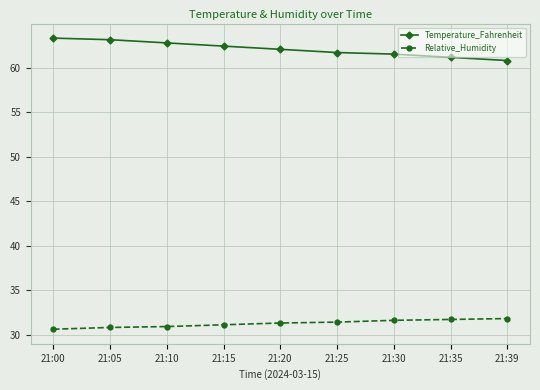

Does the chart have visible grid lines?

Yes